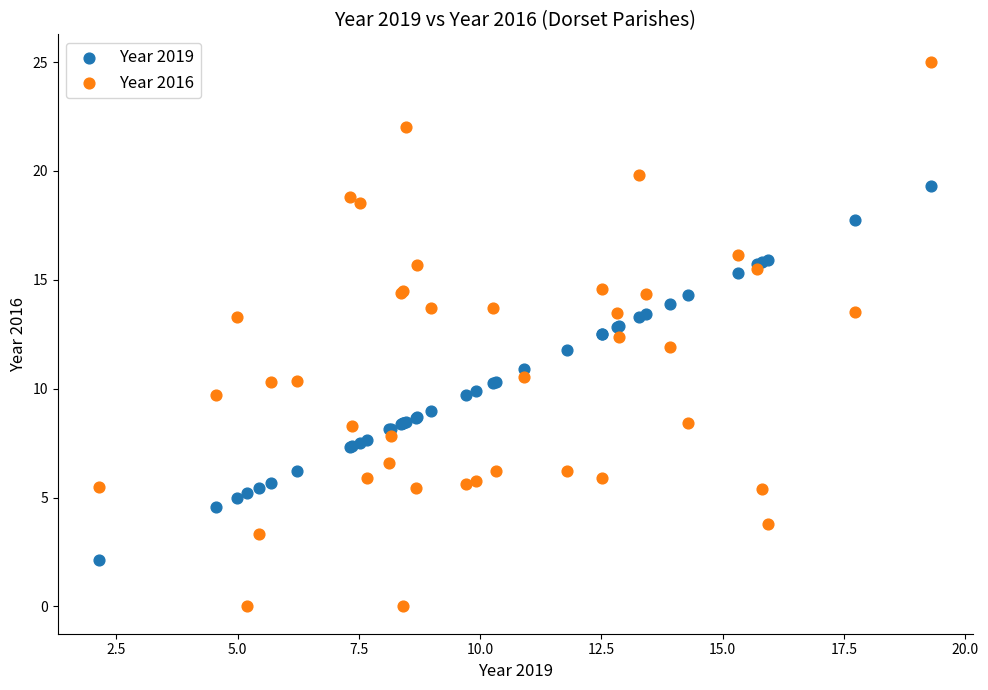

Which series reaches the minimum Y coordinate?

Year 2016